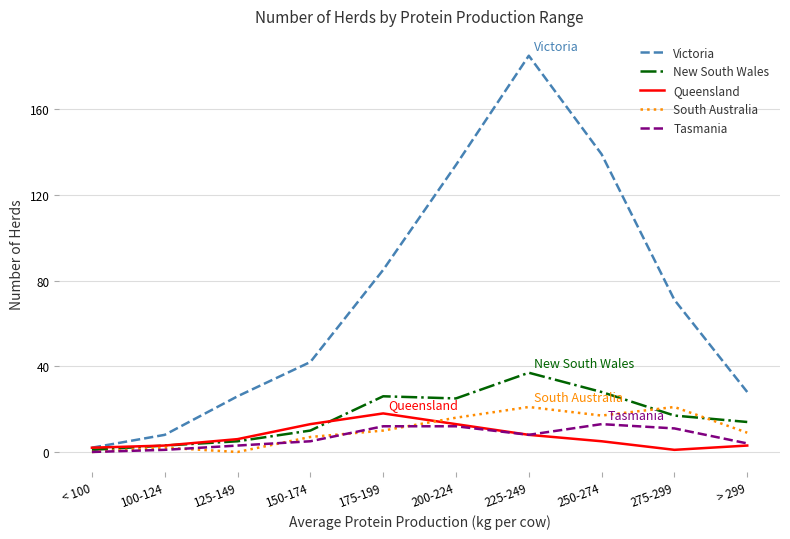

What is the sum of all South Australia values?

103